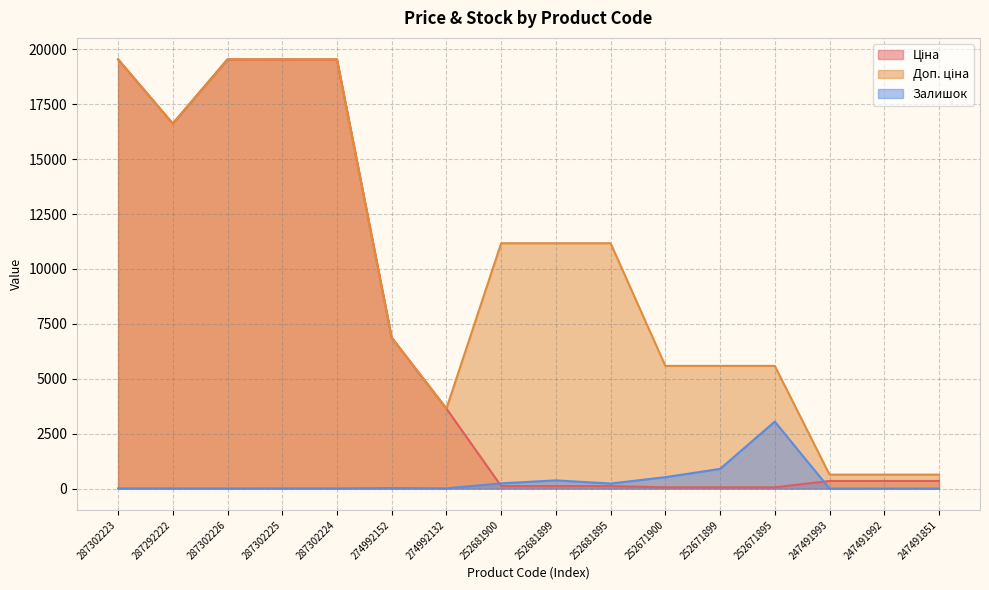

What is the total value across all series at 252681895?

11508.7